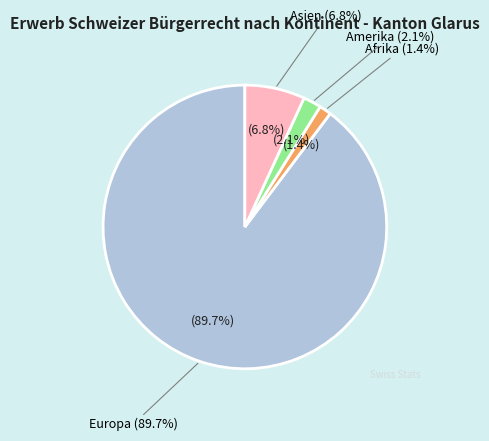

Does Europa represent more than half of the total?

Yes